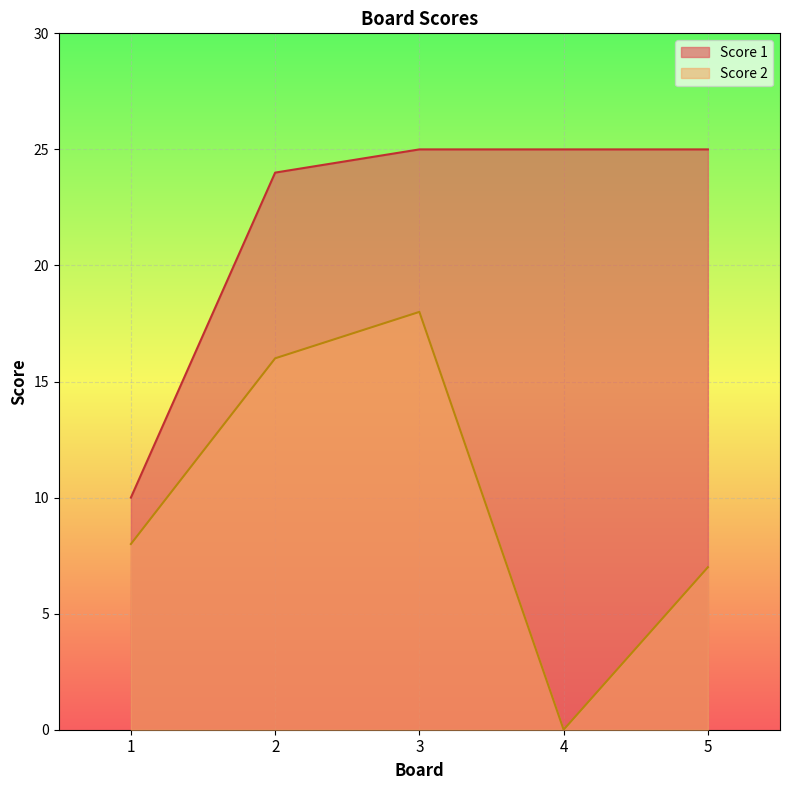

The Score 1 series shows 24 at 2. True or false?

True